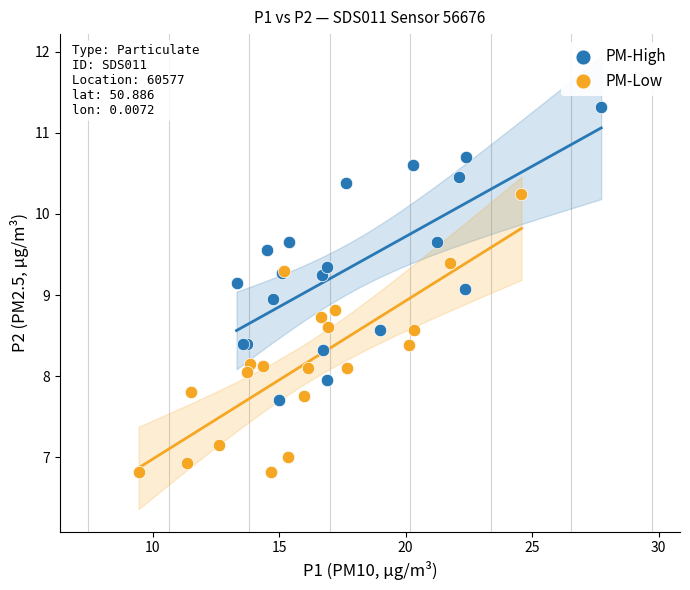

Which series reaches the maximum Y coordinate?

PM-High